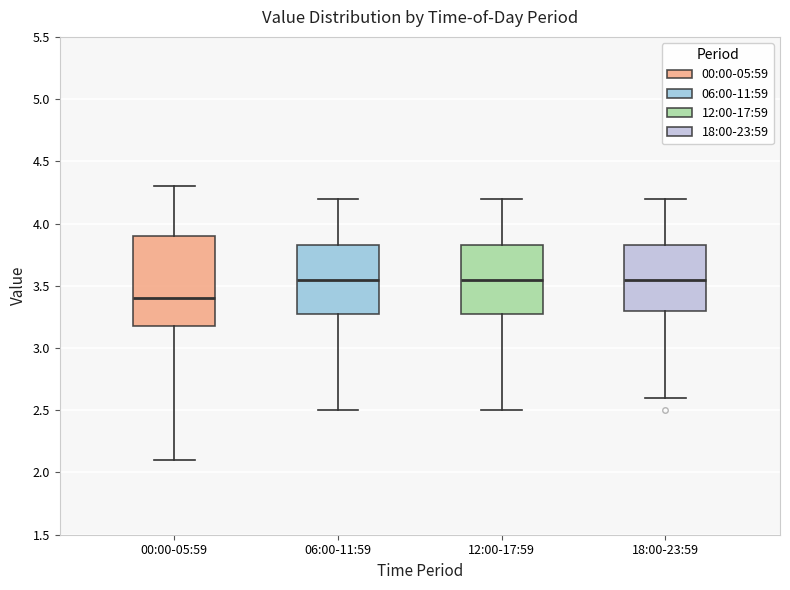

Reading left to right, transcribe this box plot: for each box, give where its median line is, the range the box spans, and where its two whiskers end, as read against the y-axis. The values are not printed on the chart, so give them approximately, as read against the axis.

00:00-05:59: median 3.40, box 3.20 to 3.90, whiskers 2.10 to 4.30
06:00-11:59: median 3.55, box 3.30 to 3.85, whiskers 2.50 to 4.20
12:00-17:59: median 3.55, box 3.30 to 3.85, whiskers 2.50 to 4.20
18:00-23:59: median 3.55, box 3.30 to 3.85, whiskers 2.60 to 4.20